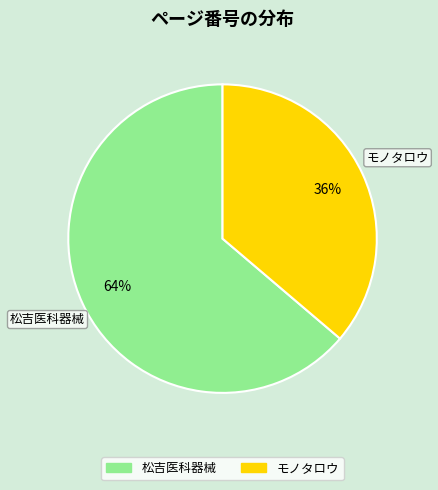

Which has a higher value, モノタロウ or 松吉医科器械?

松吉医科器械